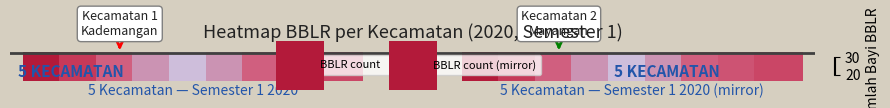

Reading left to right, extract all data points from this chart.

BBLR count: 0.0	-0.5	-1.0	-1.5	-2.0	0.0	-0.5	-1.0	-1.5	0.0	-0.5	-1.0	0.0	-0.5	0.0
BBLR count (mirror): 0.0	-0.5	-1.0	-1.5	-2.0	0.0	-0.5	-1.0	-1.5	0.0	-0.5	-1.0	0.0	-0.5	0.0